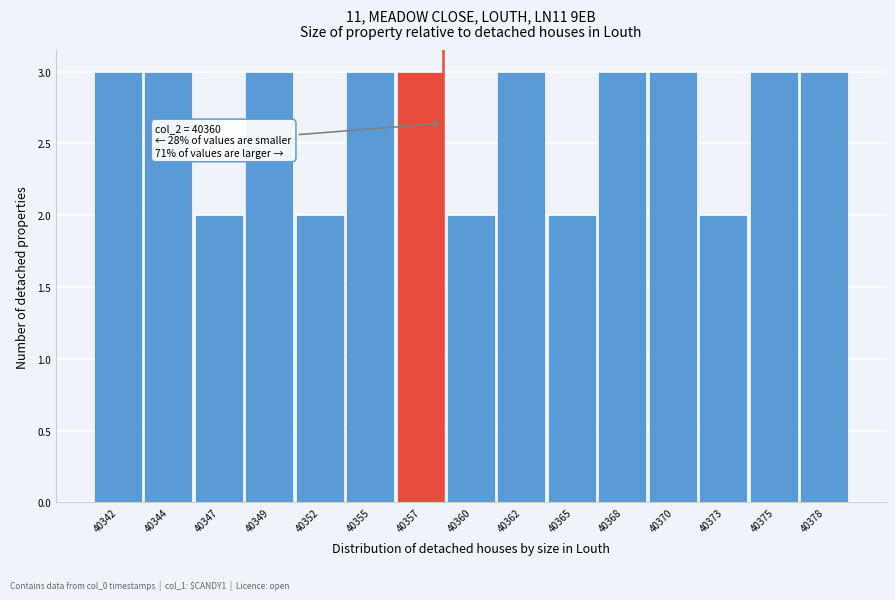

Reading left to right, list all the values displayed in this chart.

3	3	2	3	2	3	3	2	3	2	3	3	2	3	3